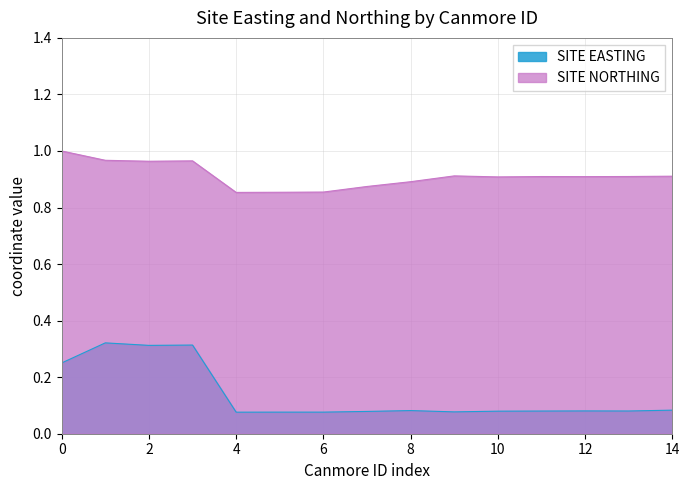

True or false: SITE NORTHING and SITE EASTING intersect in this chart.

False